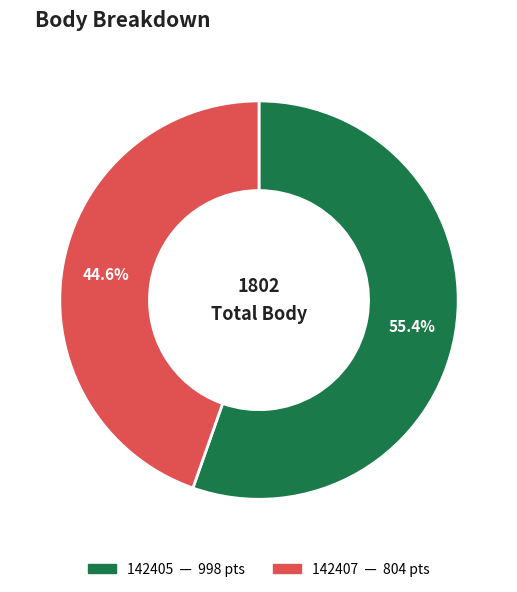

What is the largest slice in the pie chart?

142405